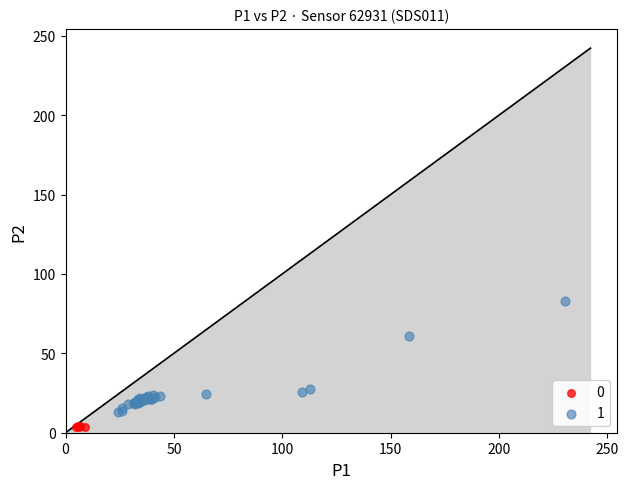

What are all the series names shown in the legend?

0, 1